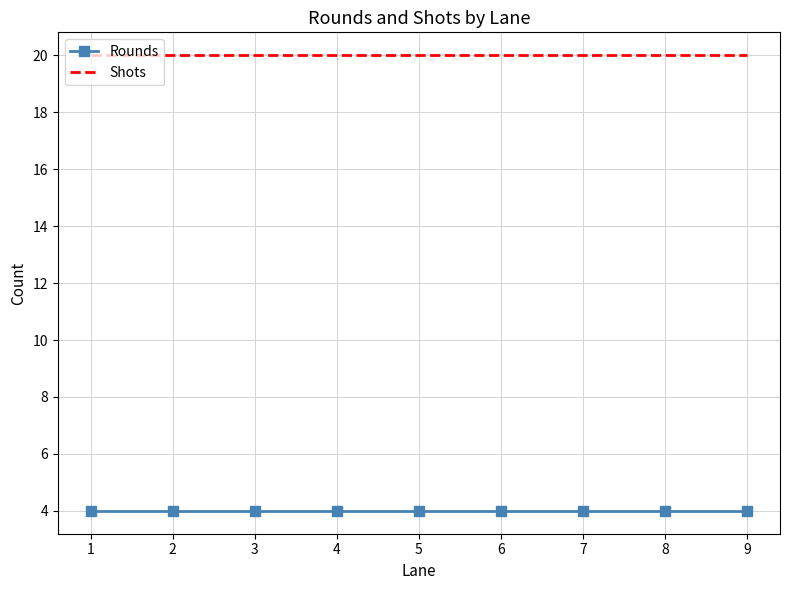

Is it true that Rounds equals 5 at 2?

False